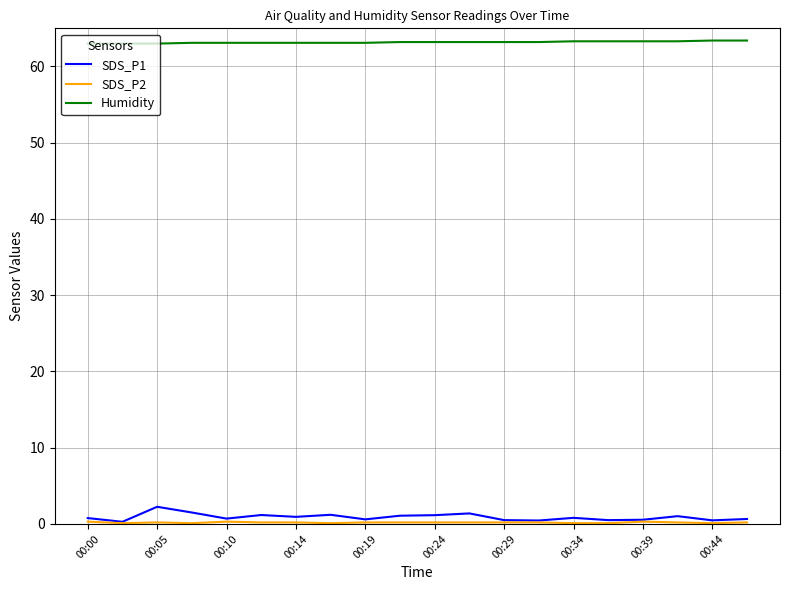

What is the maximum value shown in the chart?

63.4